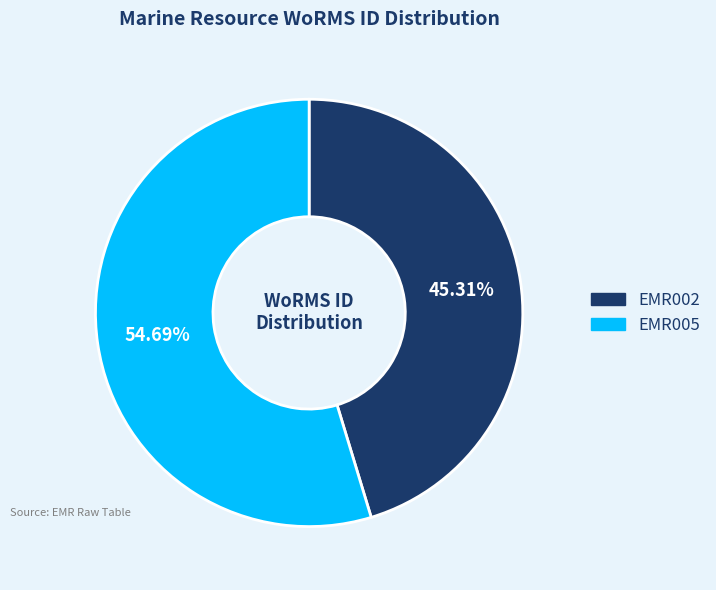

To the nearest percent, what is the combined percentage of EMR002 and EMR005?

100%